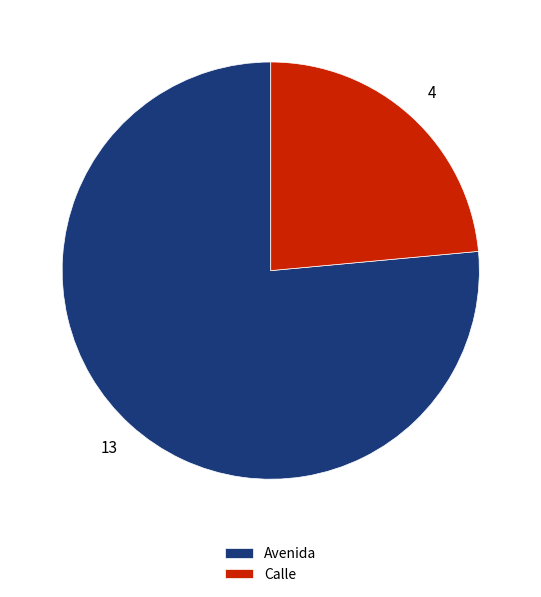

Combined, do Avenida and Calle account for over 50%?

Yes